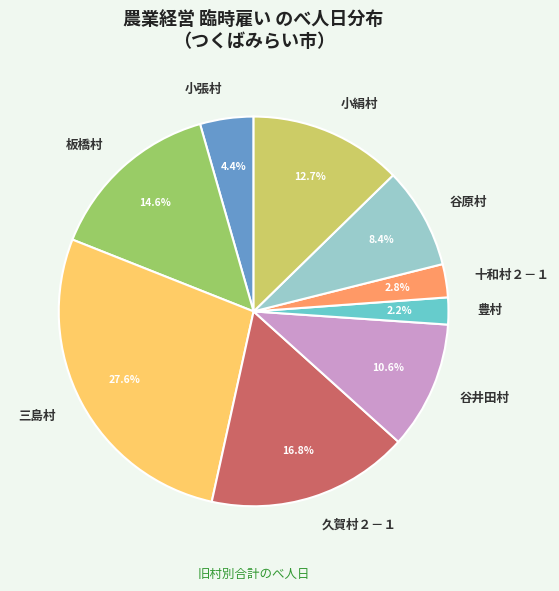

Rank the categories by value from lowest to highest.

豊村, 十和村２－１, 小張村, 谷原村, 谷井田村, 小絹村, 板橋村, 久賀村２－１, 三島村